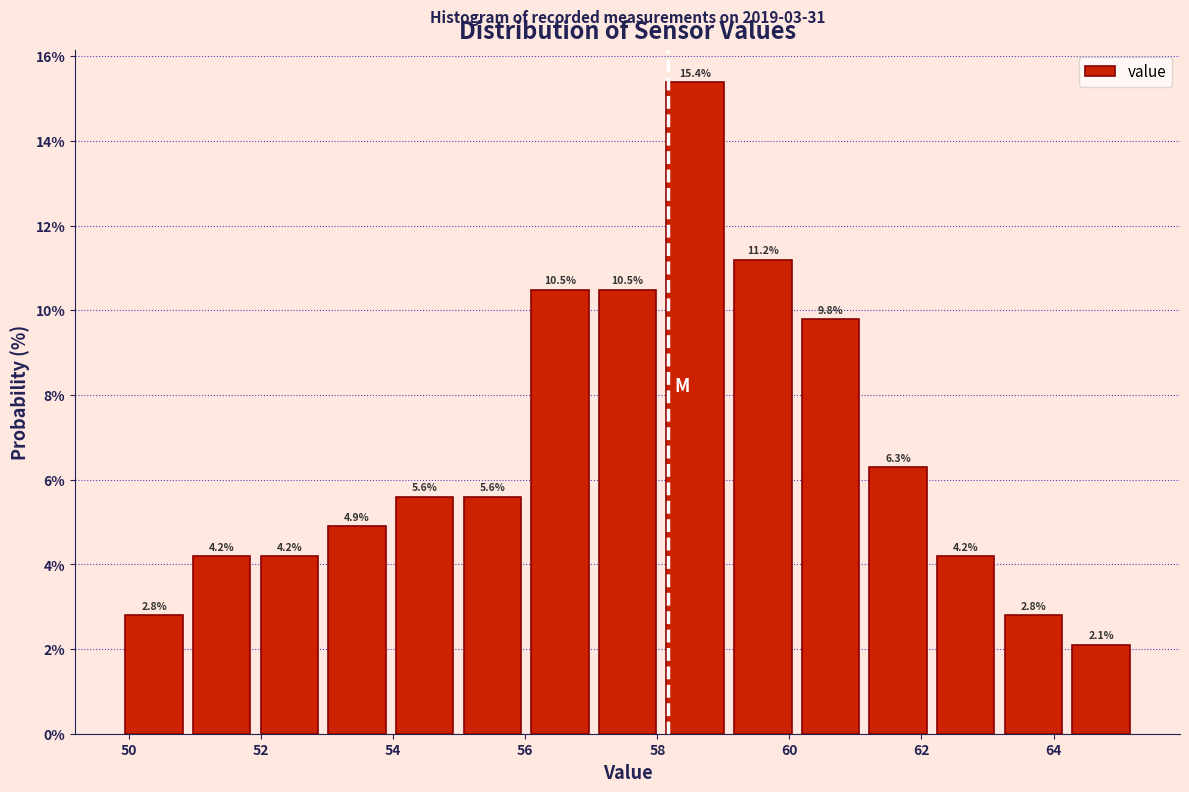

Over which range of the x-axis is the bar tallest?

58.0 to 59.0